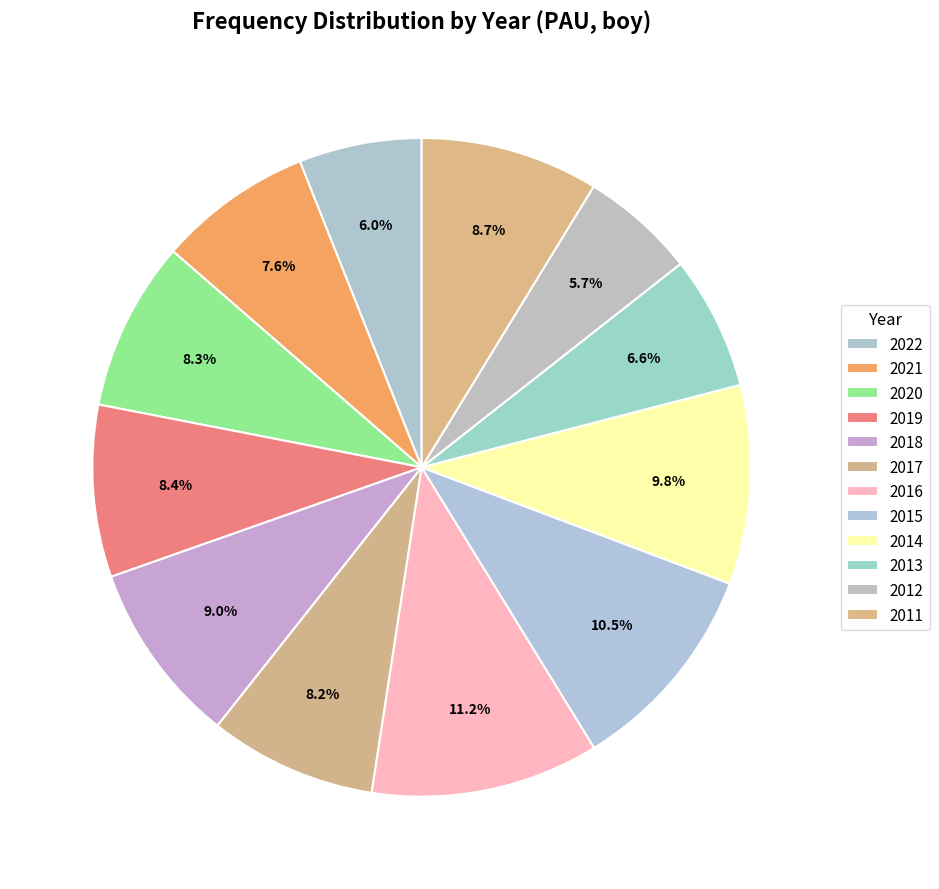

How many slices are in this pie chart?

12